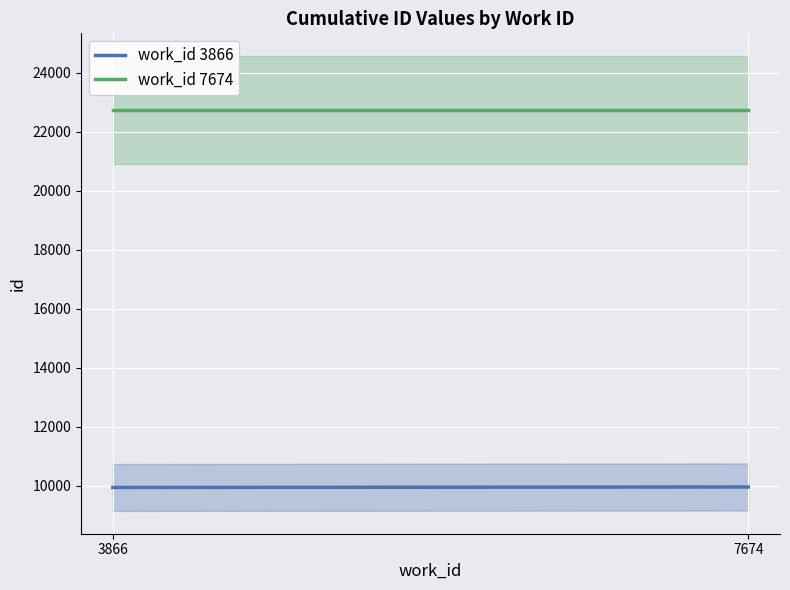

At which category is the sum across all series the highest?

7674